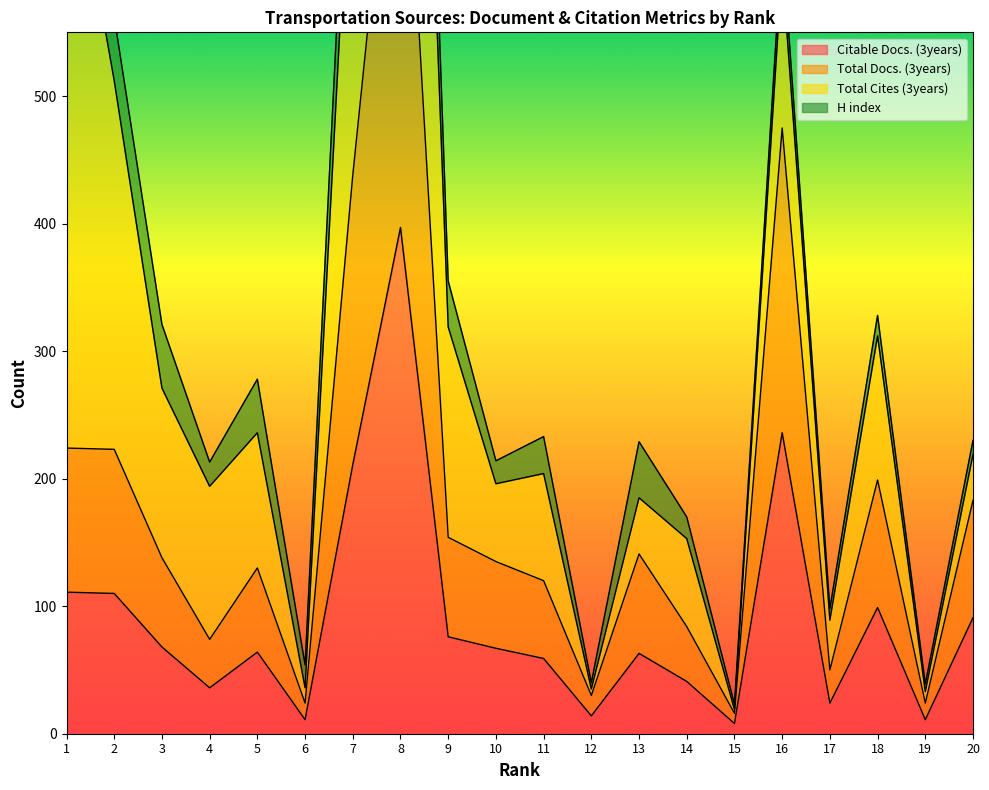

What is the minimum value shown in the chart?

8